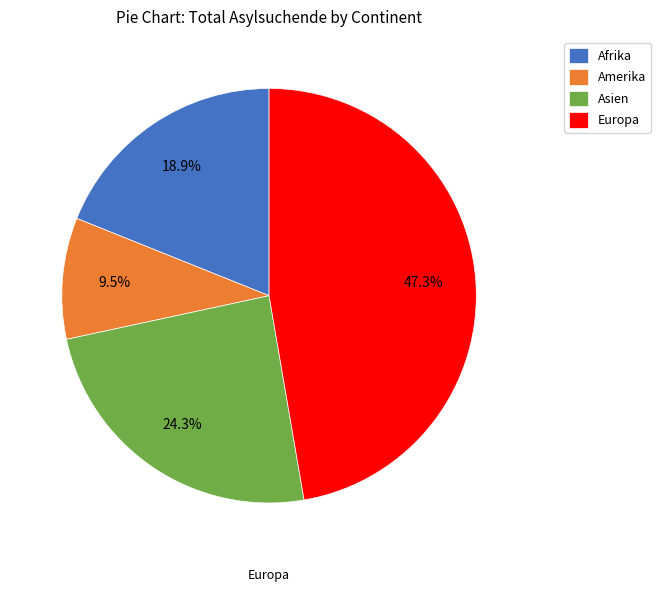

Rank the categories by value from highest to lowest.

Europa, Asien, Afrika, Amerika